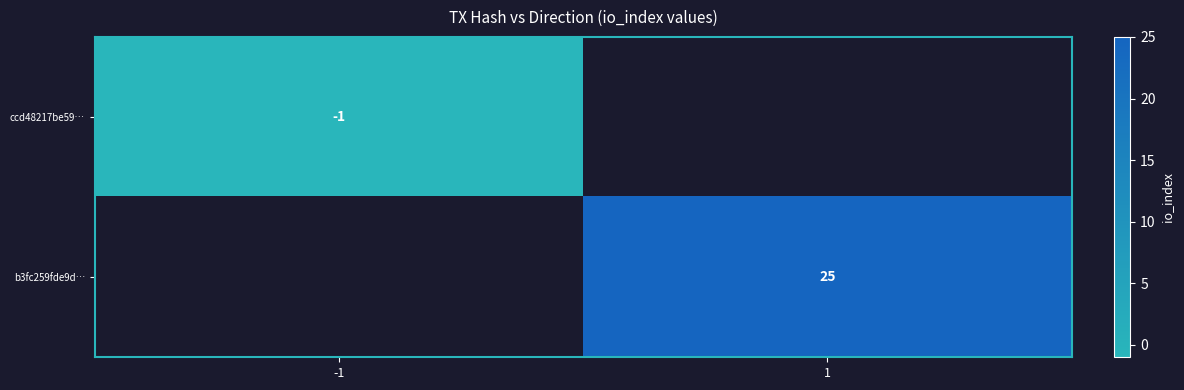

The b3fc259fde9d… series shows 42 at 1. True or false?

False